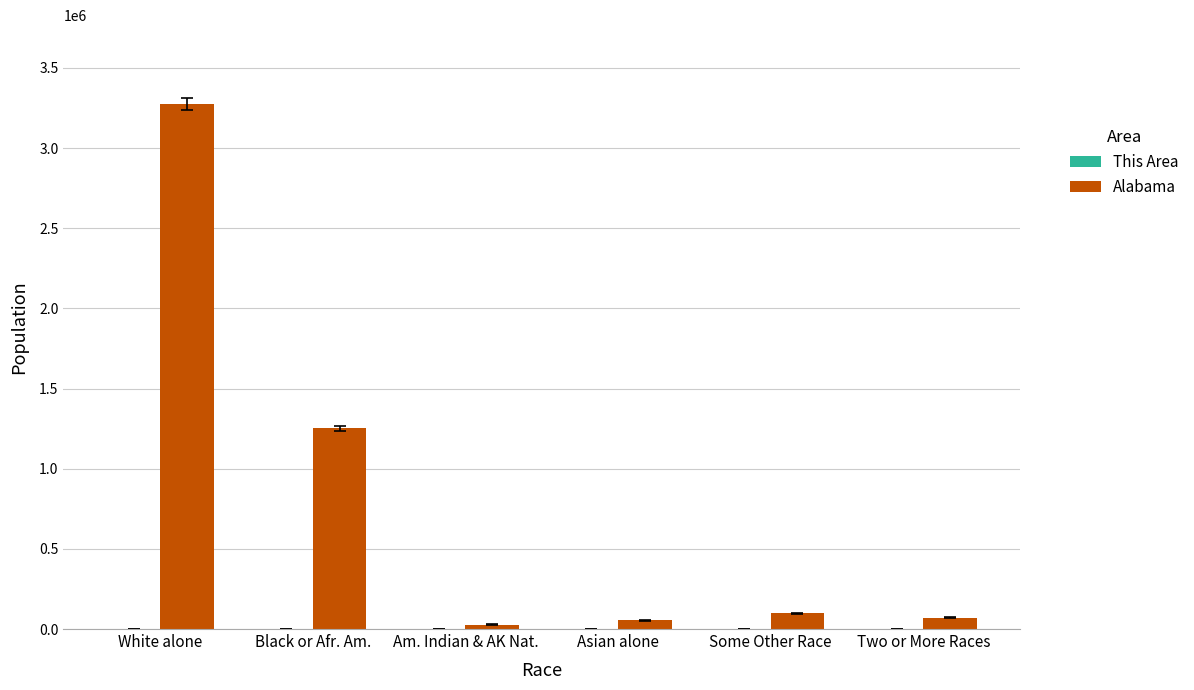

Between White alone and Asian alone, which series saw the biggest shift?

Alabama